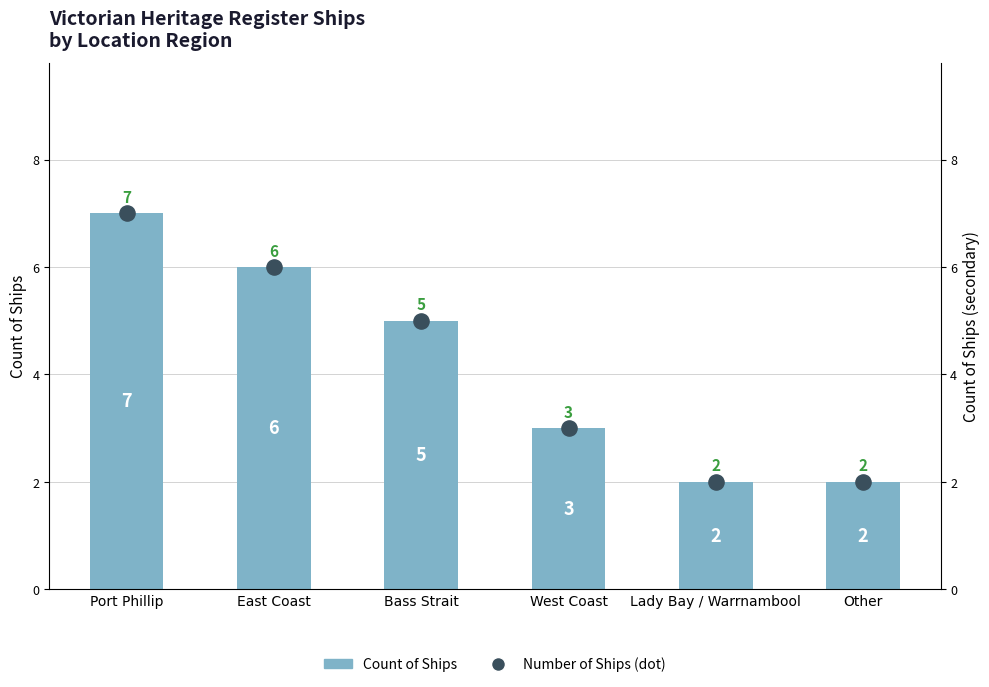

At how many categories does at least one series exceed 2?

4